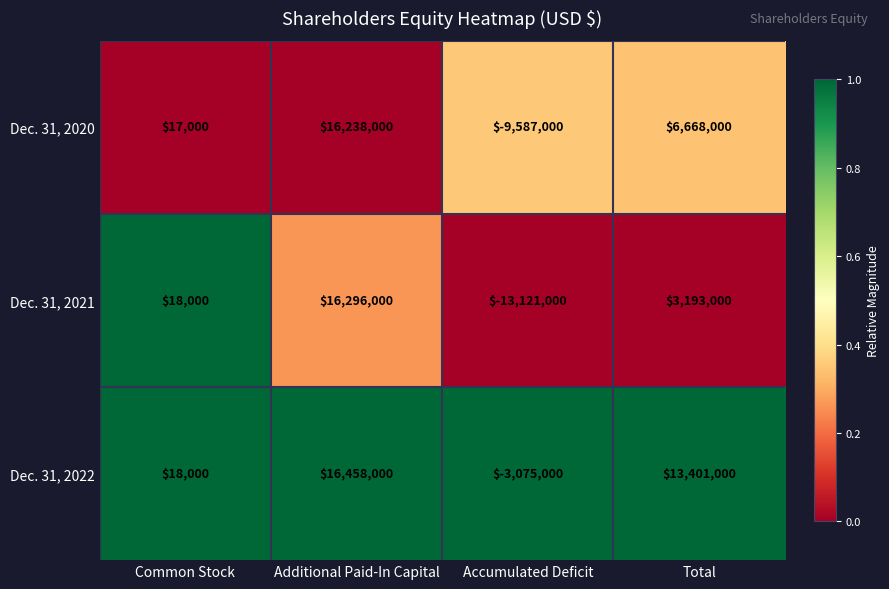

What is the difference between the Dec. 31, 2021 values at Common Stock and Total?

3175000